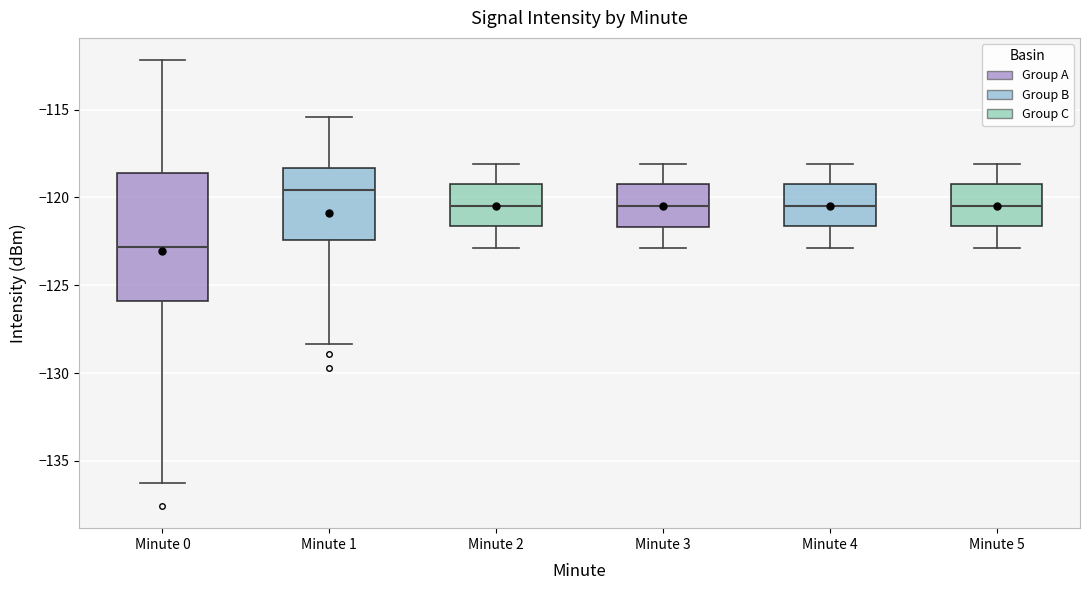

Which box's median line is the highest?

Minute 1